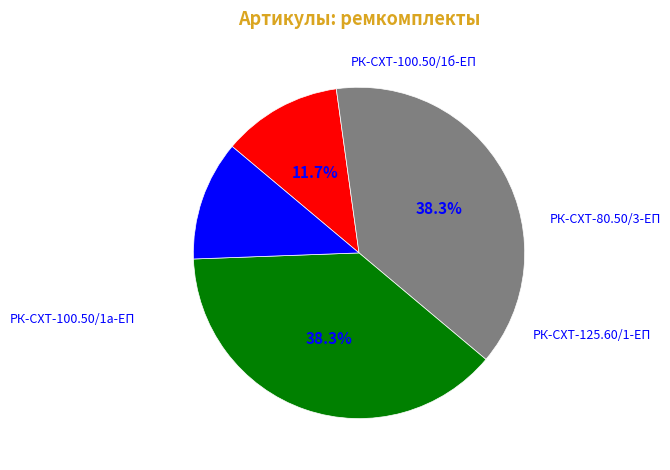

Is РК-СХТ-80.50/3-ЕП the majority of the pie?

No